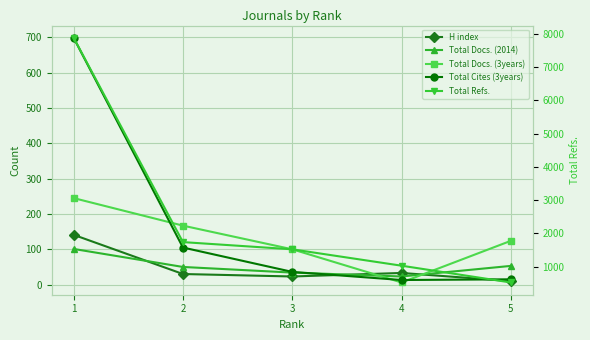

How many intersections are there between Total Cites (3years) and Total Docs. (3years)?

3